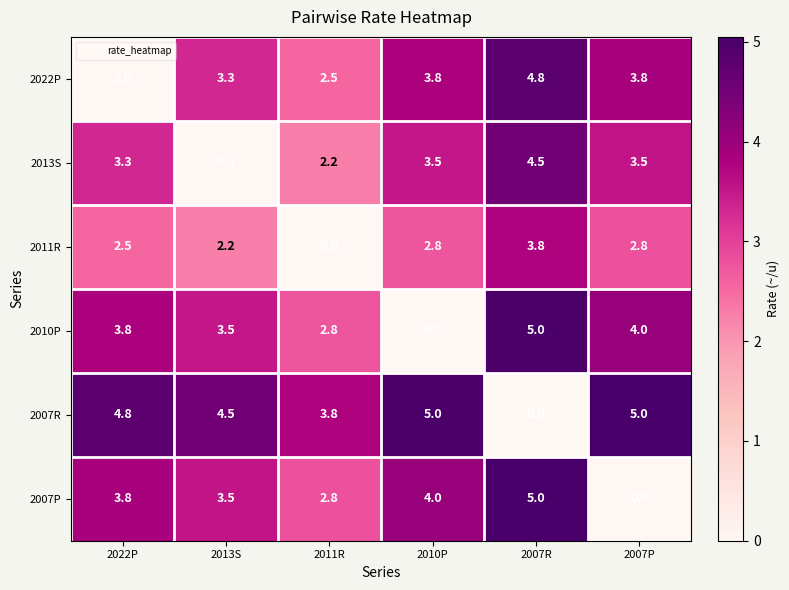

The value of 2007R at 2013S is 4.5. True or false?

True